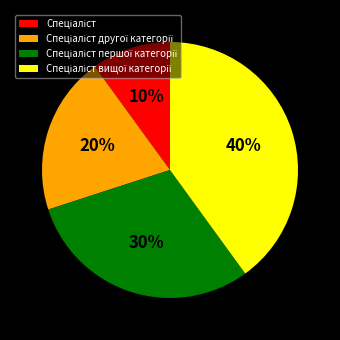

Does any single category account for the majority?

No